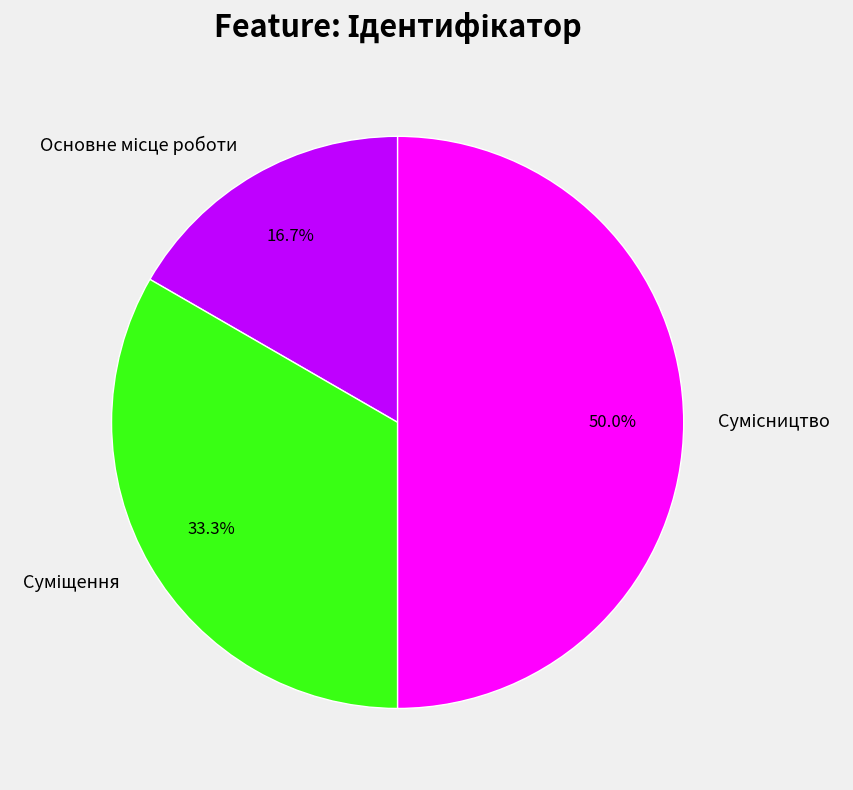

To the nearest percent, what is the average slice percentage?

33%